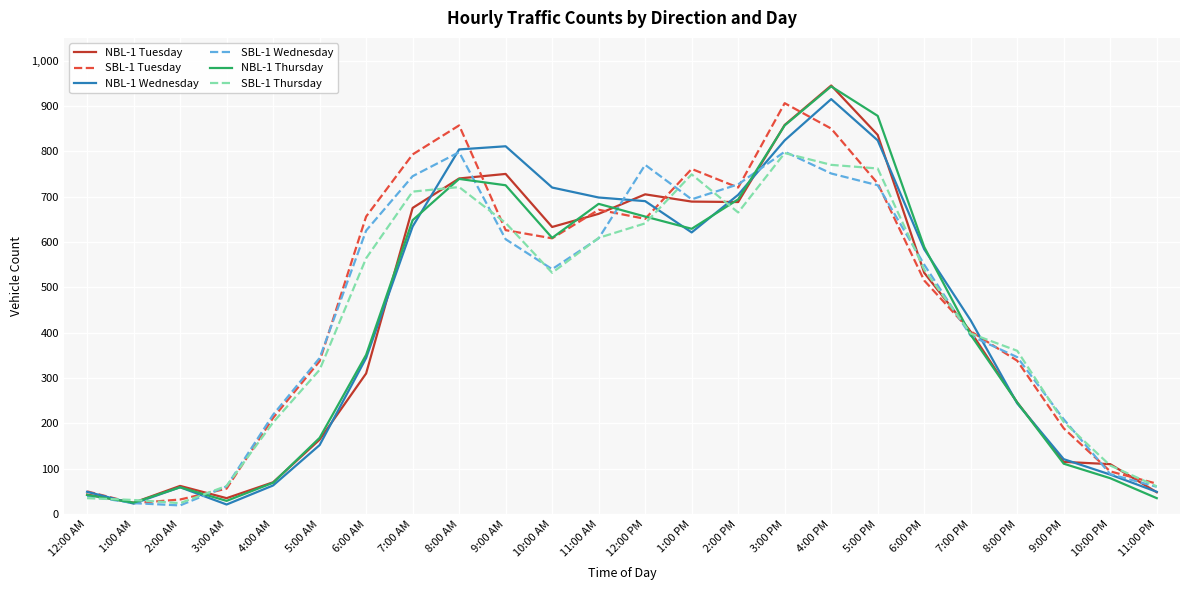

Which series changed the most between 7:00 PM and 9:00 PM?

NBL-1 Wednesday